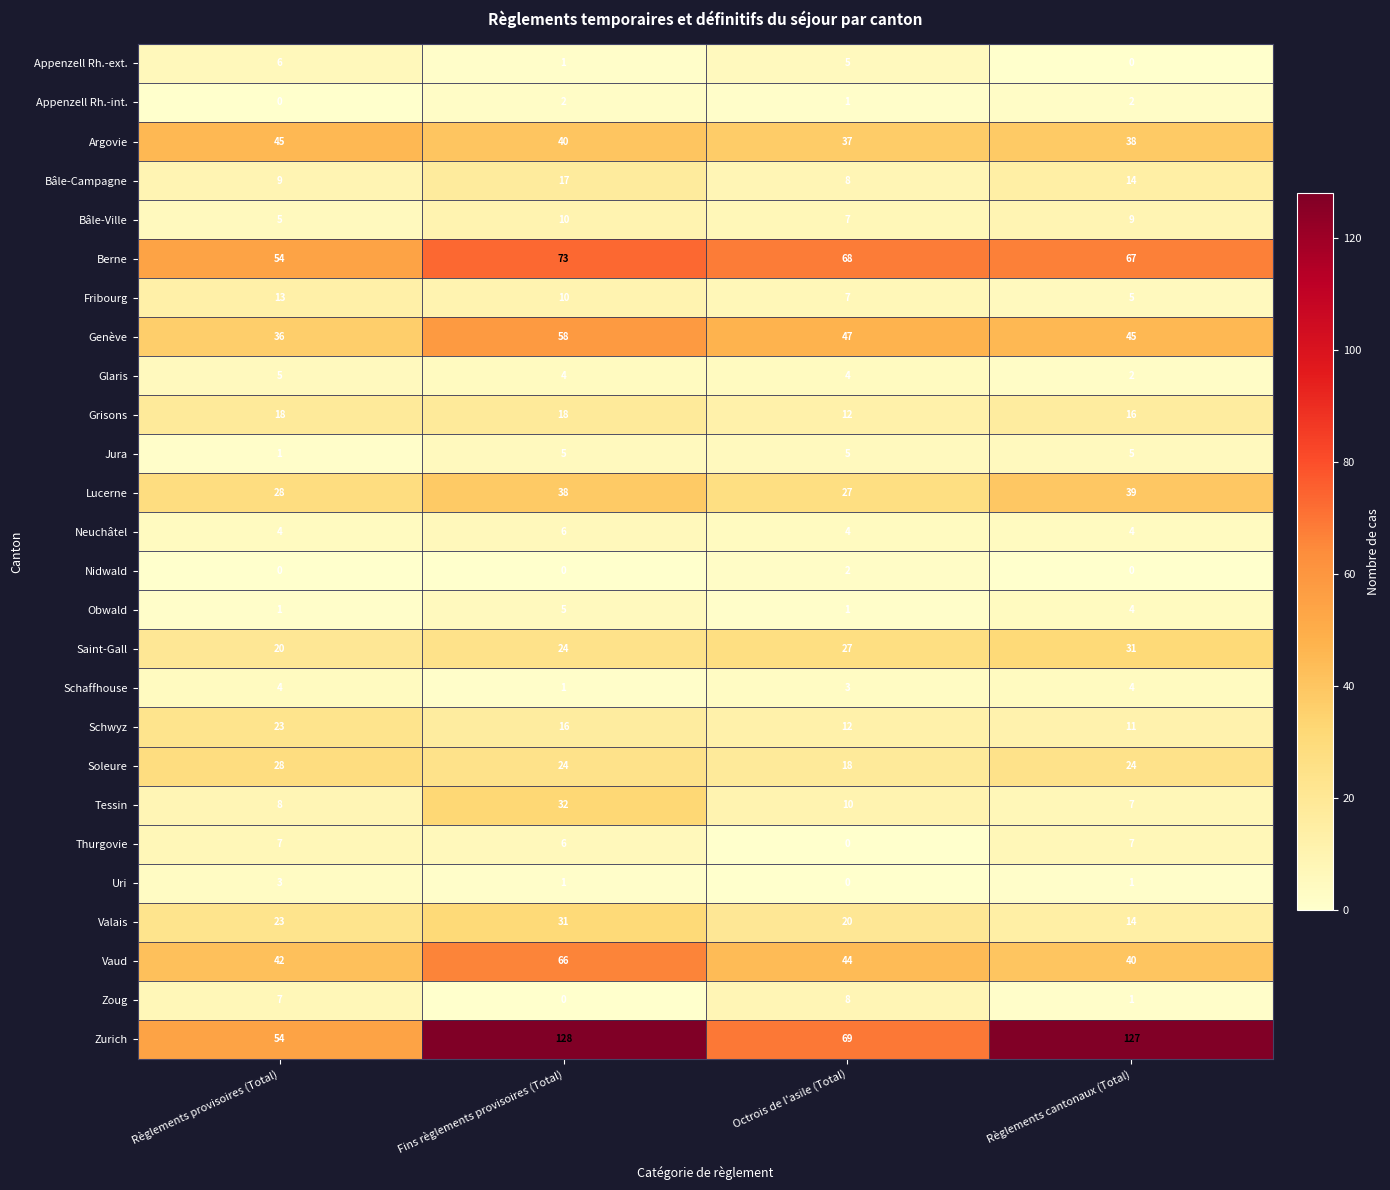

The Thurgovie series shows 7 at Règlements cantonaux (Total). True or false?

True